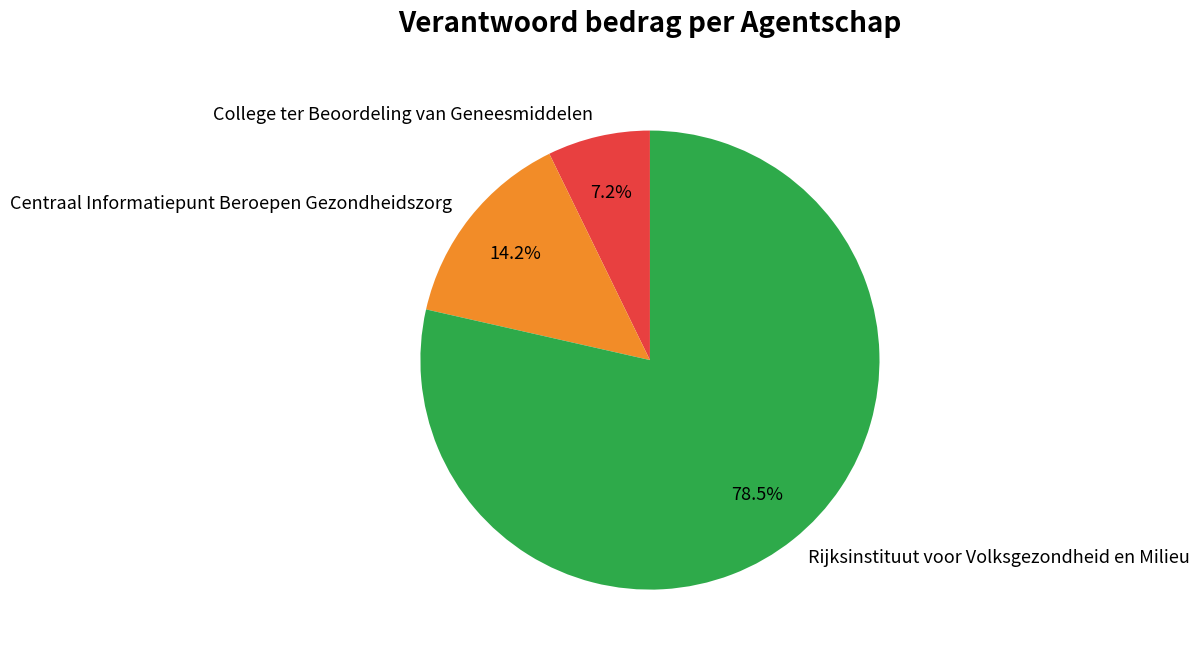

How many segments does this pie chart have?

3